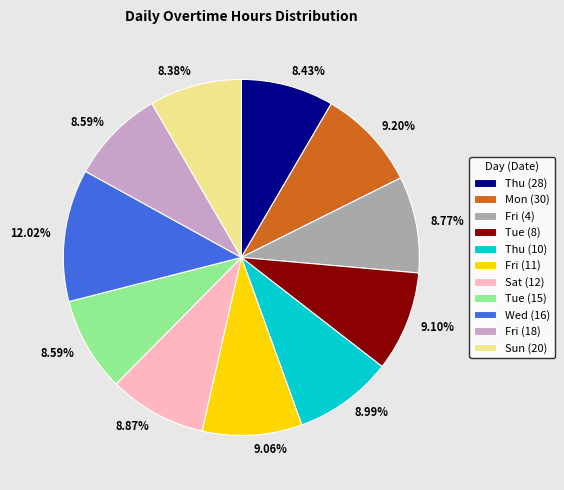

Is it true that Fri (18) is 2% of the pie?

False